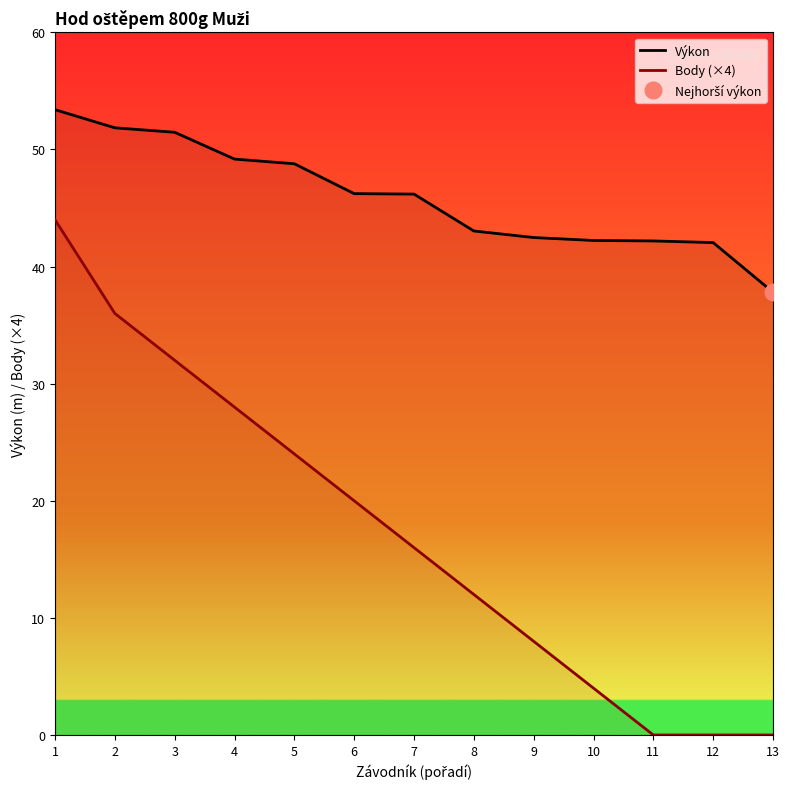

True or false: Body (×4) and Výkon cross at least once.

False